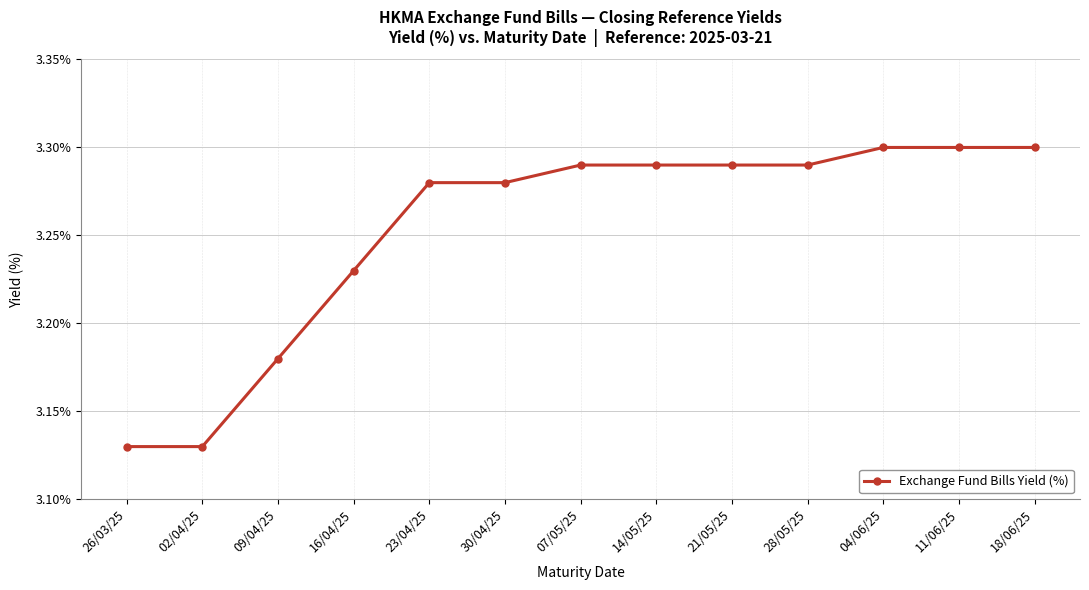

What is the sum of all values?

42.3